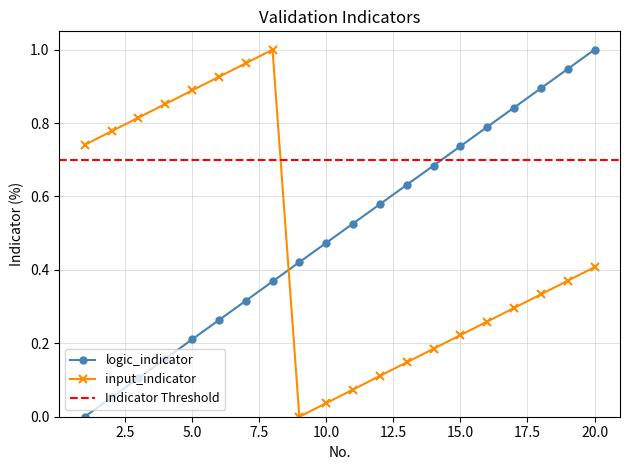

True or false: input_indicator has more than 1 interior local peaks.

False